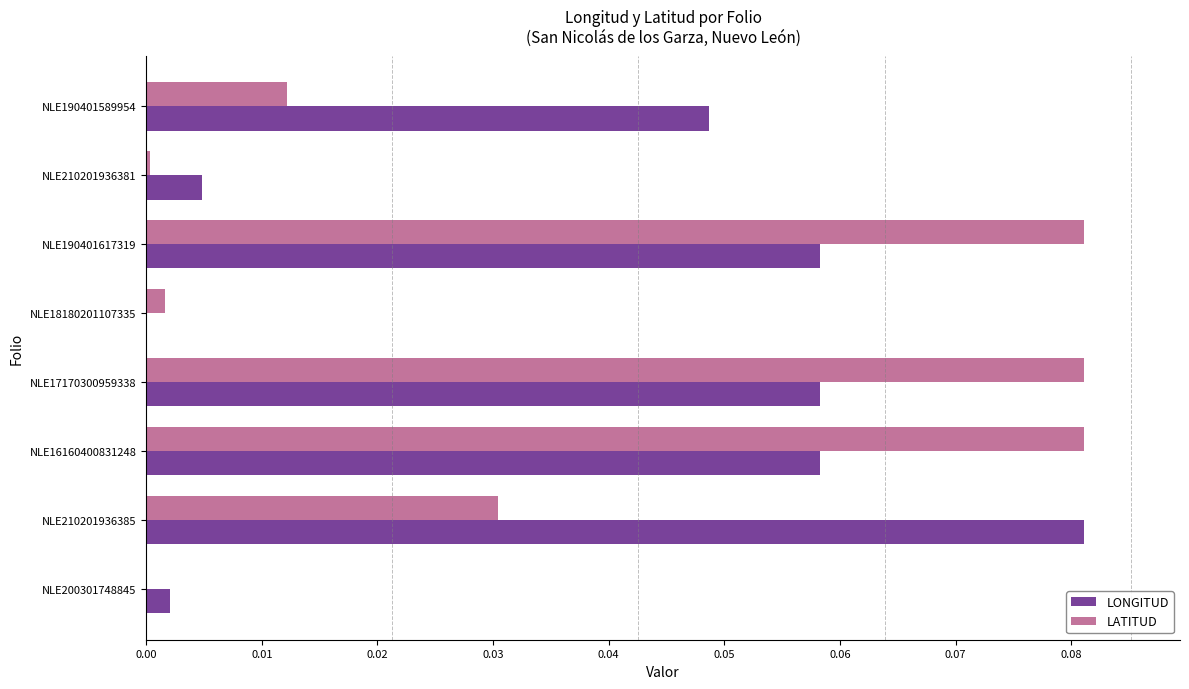

Which series changed the most between NLE210201936381 and NLE17170300959338?

LATITUD